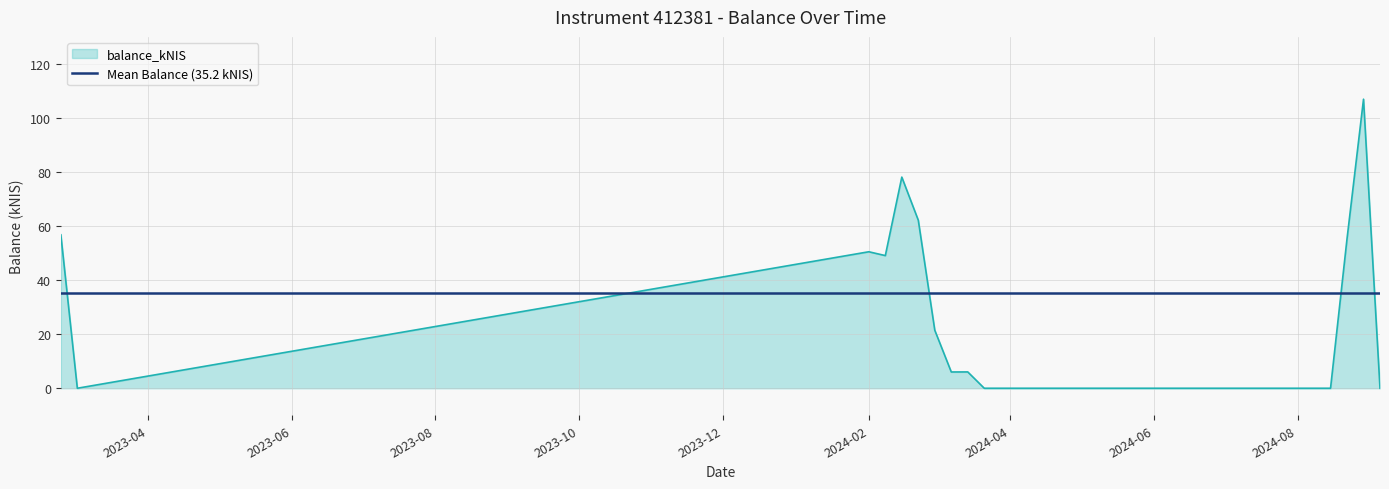

How many interior local valleys (lower than both neighbors) does the data have?

3